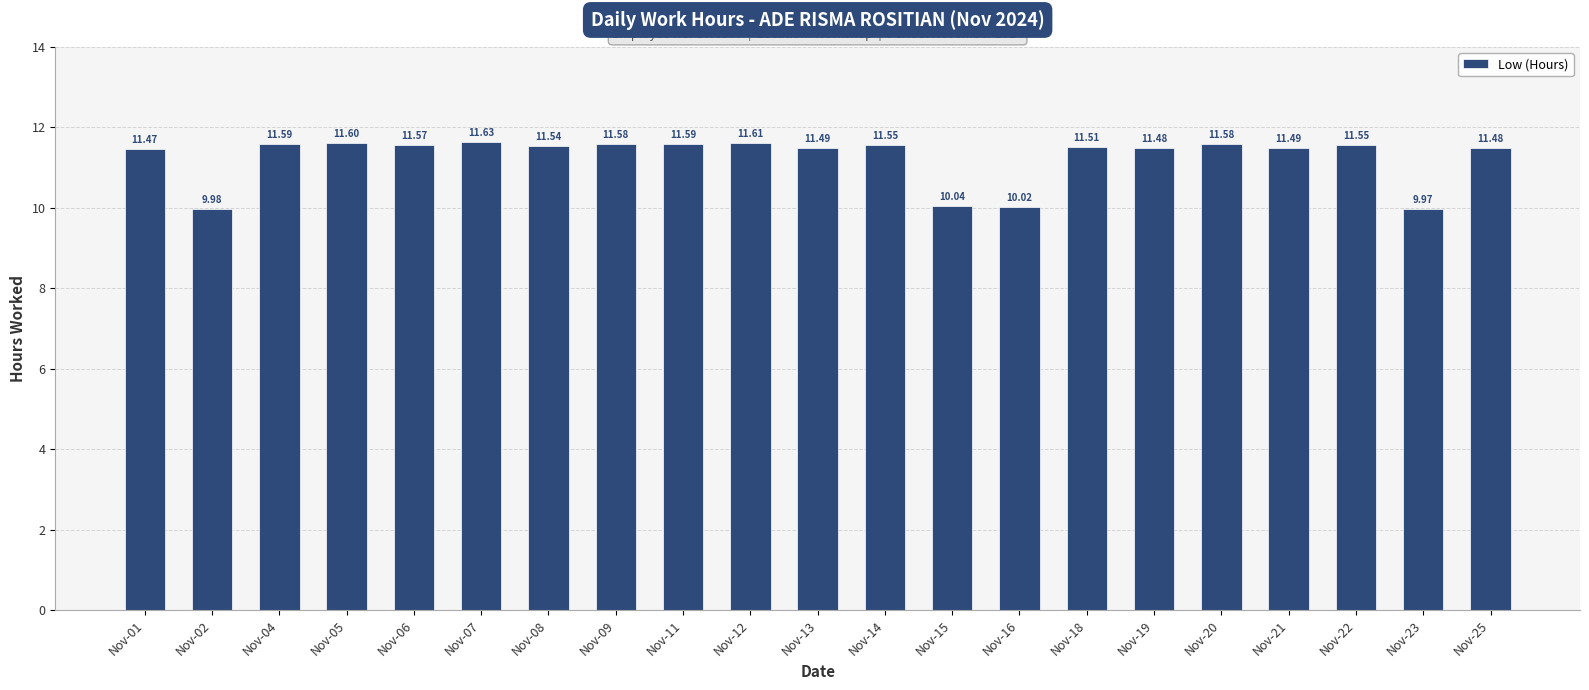

How many values exceed 11?

17